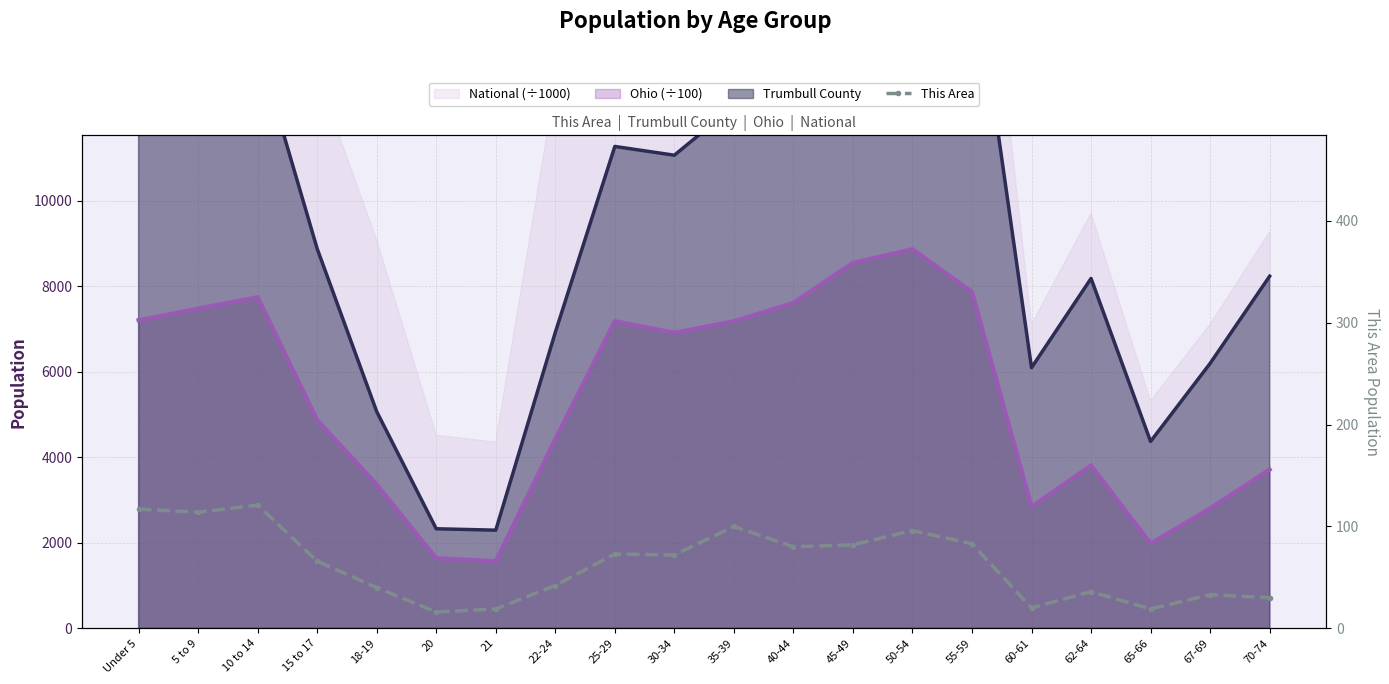

Where is the first local minimum?

5 to 9